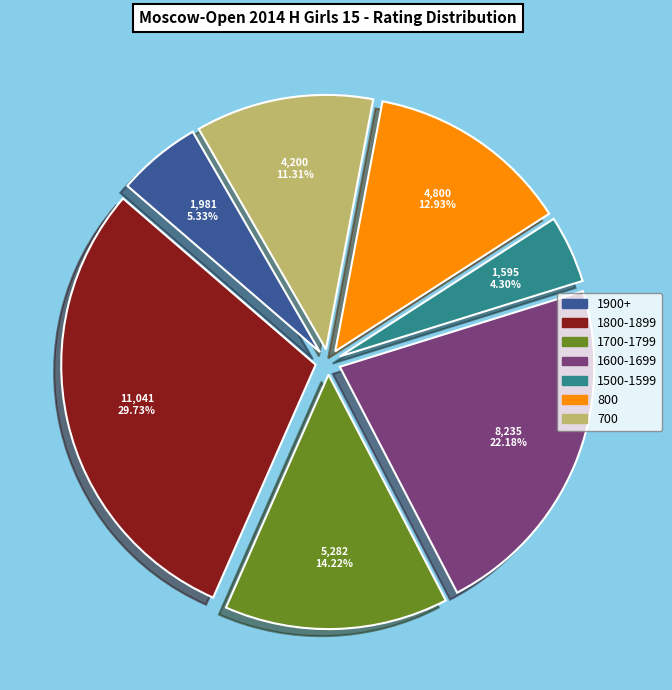

Does any single category account for the majority?

No